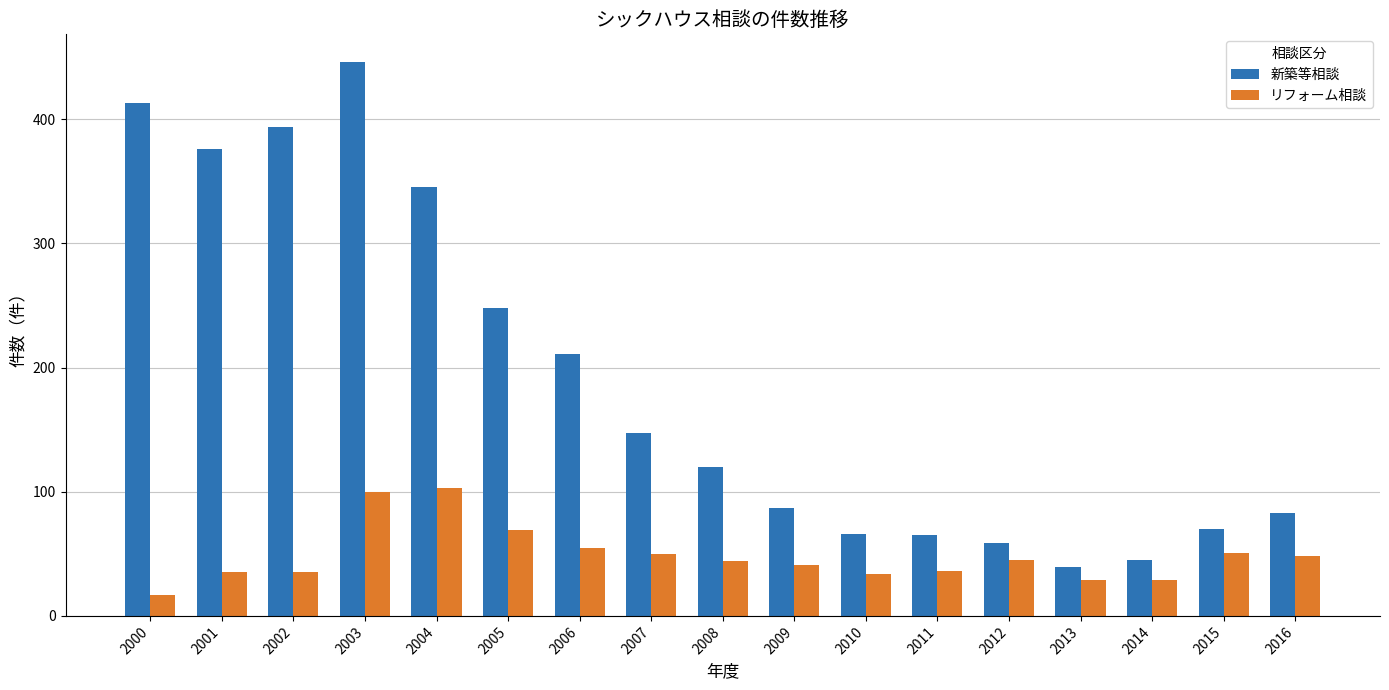

Which series has the largest range (max minus min)?

新築等相談